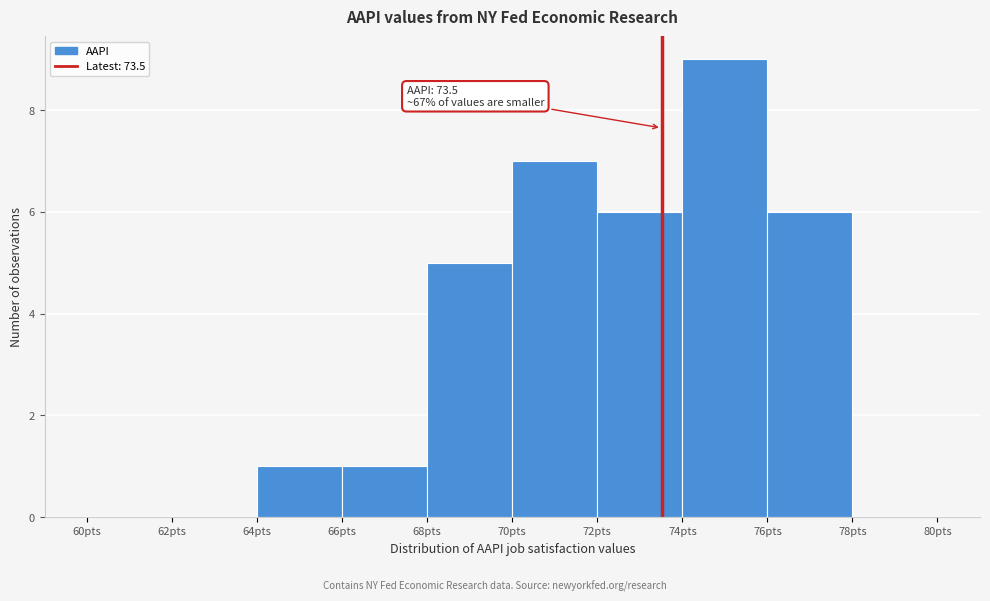

Over which range of the x-axis is the bar tallest?

74 to 76